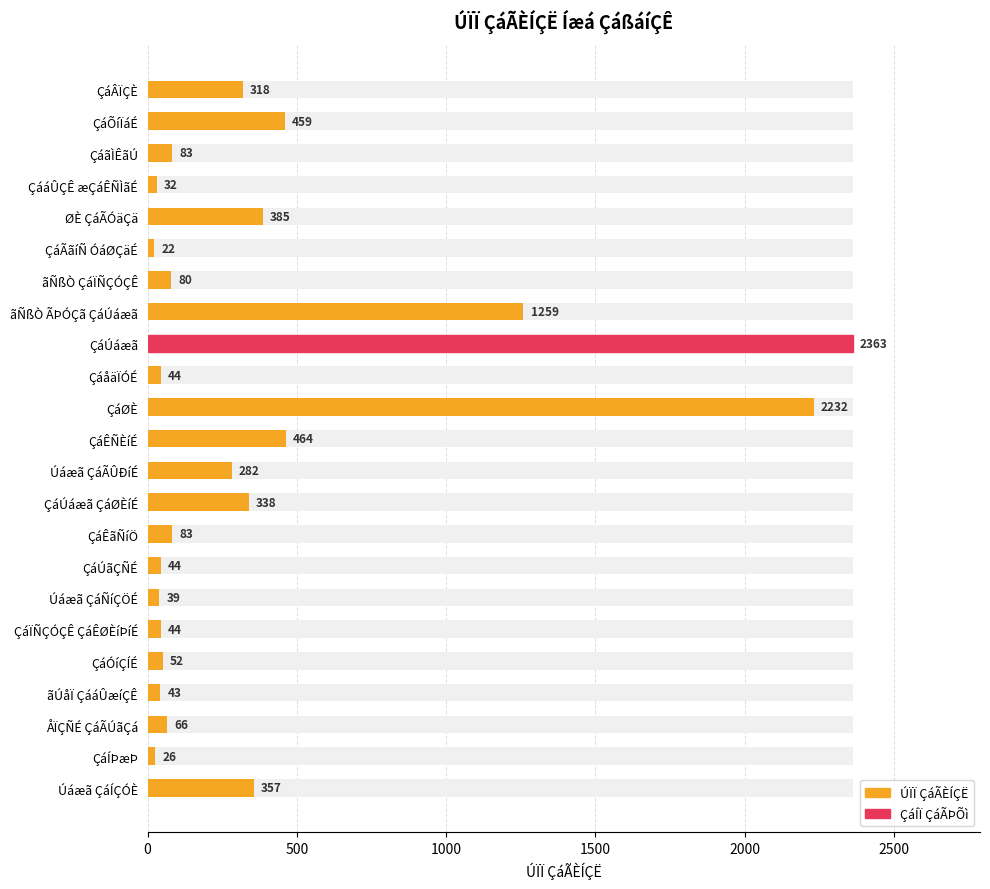

Is it true that the value at ÇáÊÑÈíÉ is 464?

True